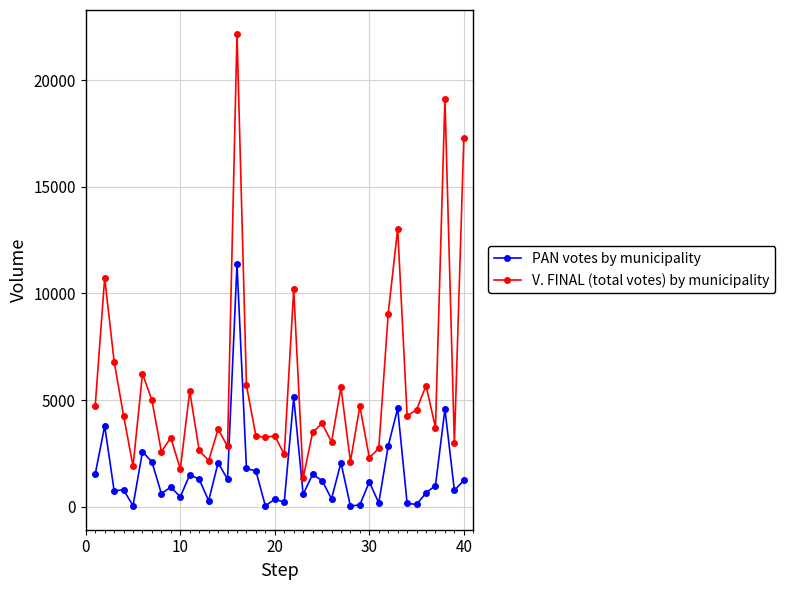

True or false: V. FINAL (total votes) by municipality and PAN votes by municipality intersect in this chart.

False